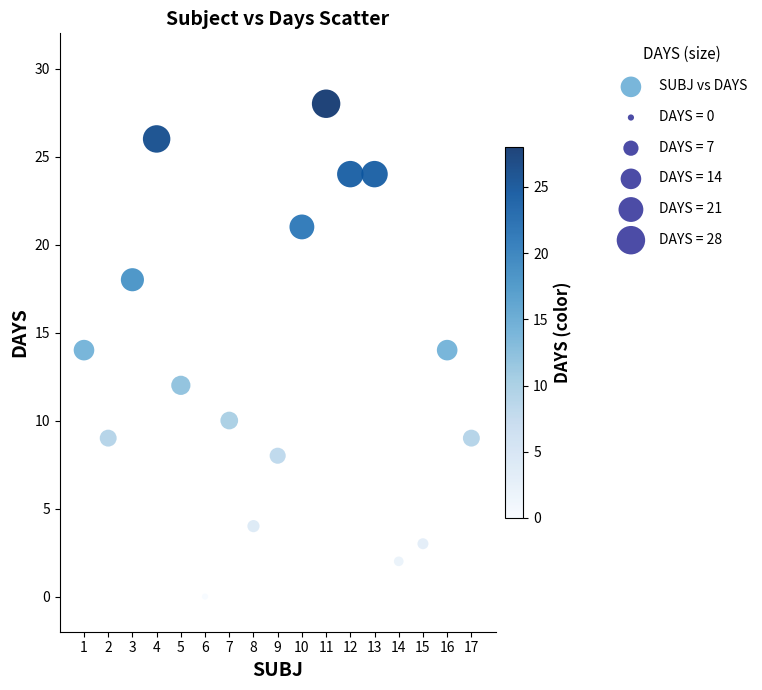

What is the range of Y values (max minus min)?

28